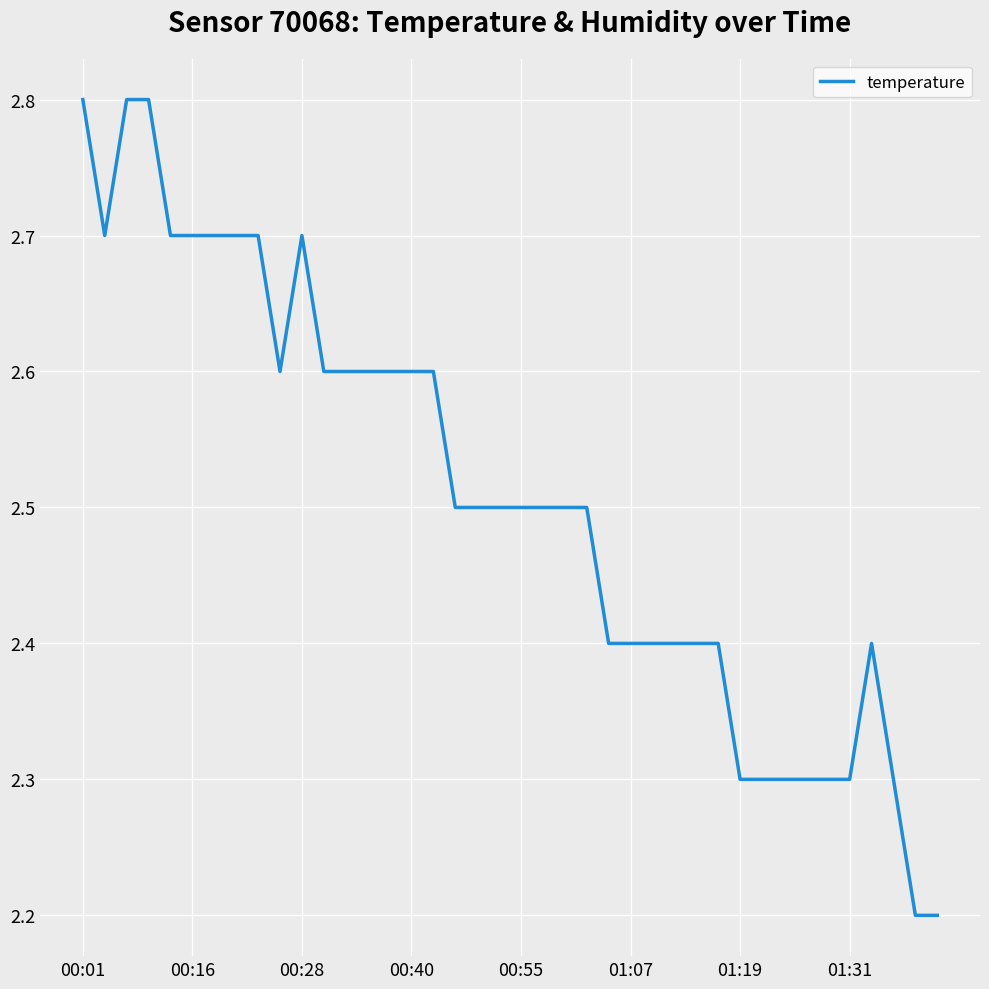

Reading right to left, list all the values displayed in this chart.

2.2	2.2	2.3	2.4	2.3	2.3	2.3	2.3	2.3	2.3	2.4	2.4	2.4	2.4	2.4	2.4	2.5	2.5	2.5	2.5	2.5	2.5	2.5	2.6	2.6	2.6	2.6	2.6	2.6	2.7	2.6	2.7	2.7	2.7	2.7	2.7	2.8	2.8	2.7	2.8